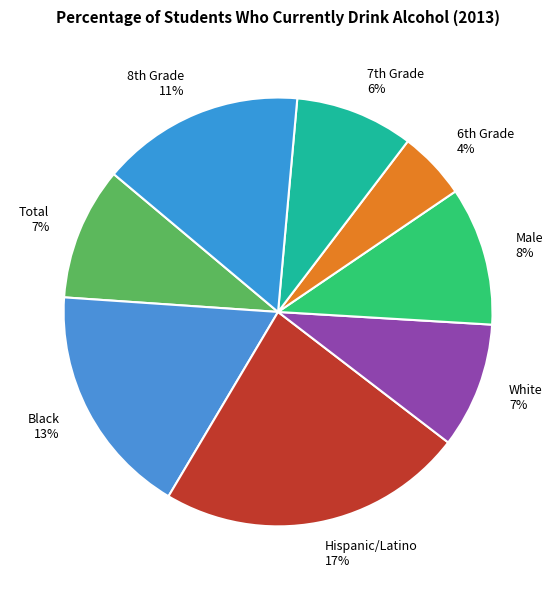

To the nearest percent, what portion does Black represent?

18%